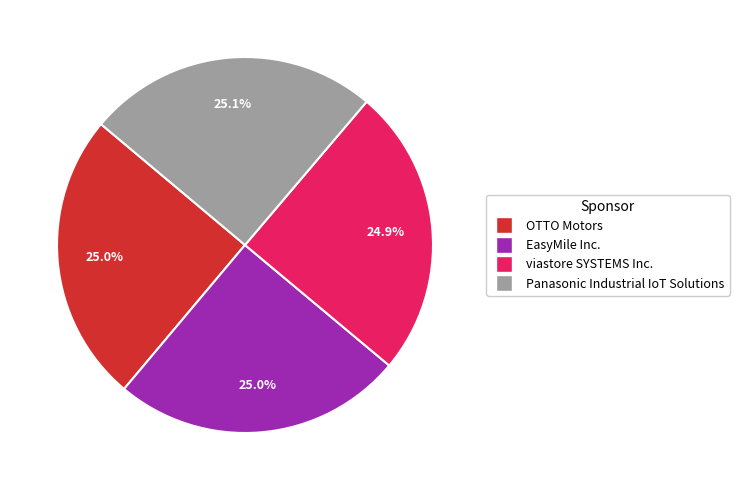

Do Panasonic Industrial IoT Solutions and OTTO Motors together represent more than half of the pie?

Yes